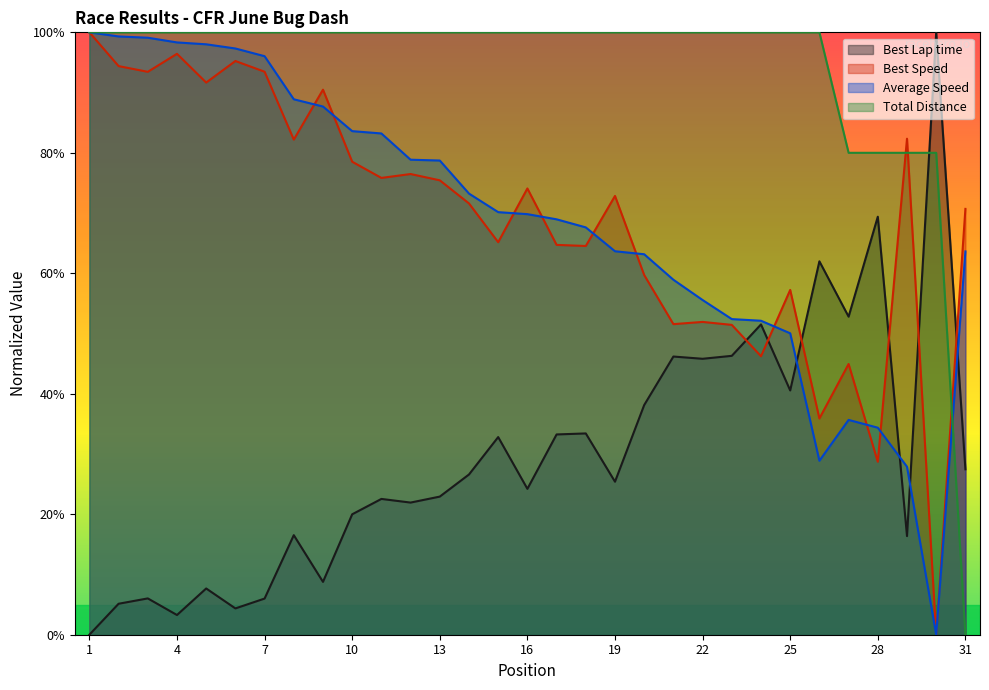

At which label is Best Speed closest to 50?

23